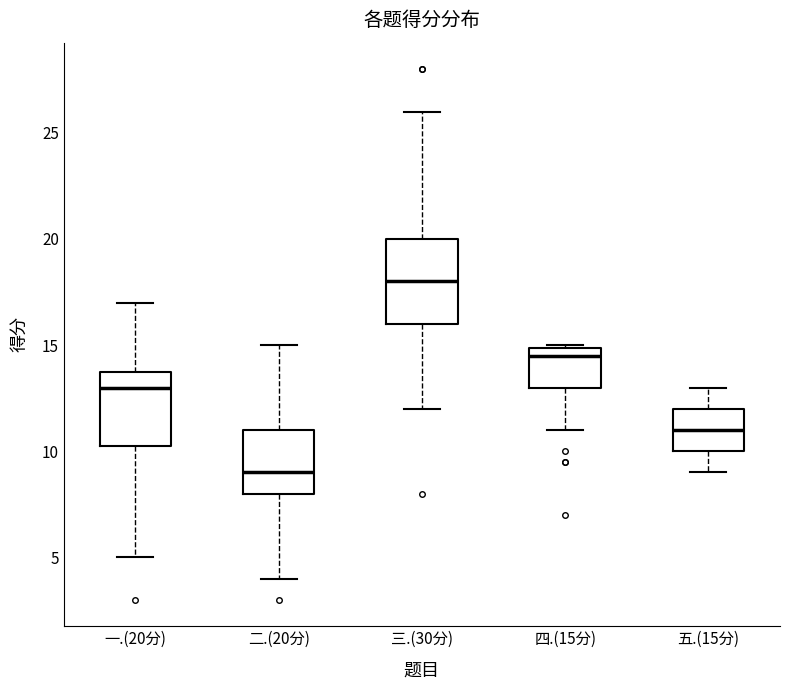

Reading left to right, read every box against the y-axis: the position of its median line, the range the box covers, and the ends of its whiskers. The values are not printed on the chart, so give them approximately, as read against the axis.

一.(20分): median 13.0, box 10.5 to 14.0, whiskers 5.0 to 17.0
二.(20分): median 9.0, box 8.0 to 11.0, whiskers 4.0 to 15.0
三.(30分): median 18.0, box 16.0 to 20.0, whiskers 12.0 to 26.0
四.(15分): median 14.5, box 13.0 to 15.0, whiskers 11.0 to 15.0
五.(15分): median 11.0, box 10.0 to 12.0, whiskers 9.0 to 13.0